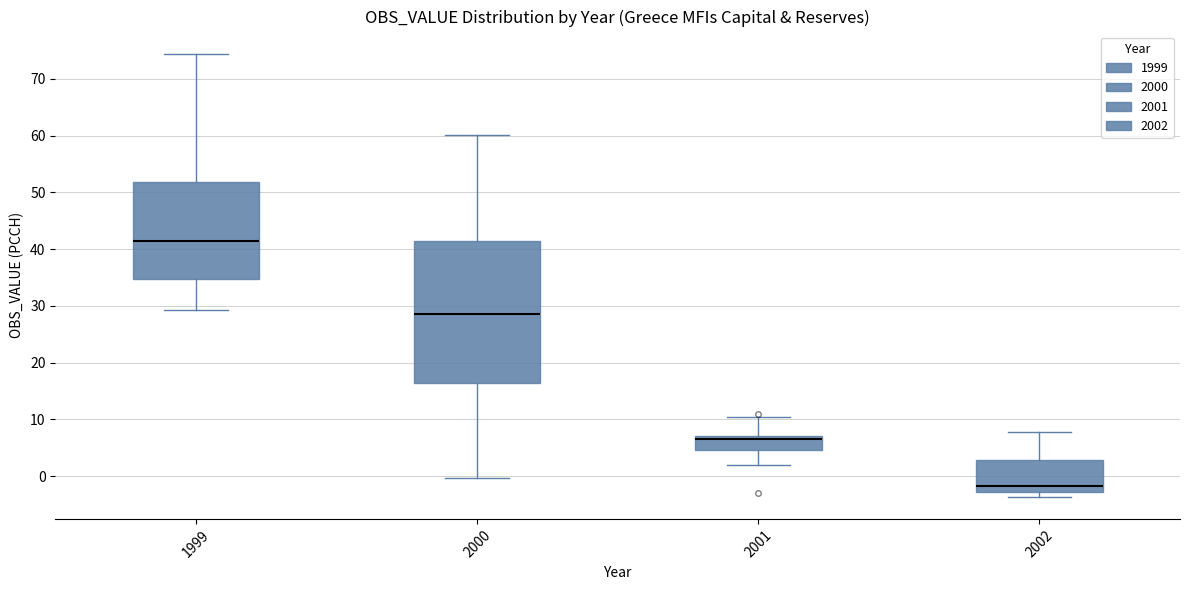

Reading left to right, read every box against the y-axis: the position of its median line, the range the box covers, and the ends of its whiskers. The values are not printed on the chart, so give them approximately, as read against the axis.

1999: median 41, box 35 to 52, whiskers 29 to 74
2000: median 29, box 16 to 41, whiskers 0 to 60
2001: median 7 (just below the box's upper edge), box 5 to 7, whiskers 2 to 10
2002: median -2, box -3 to 3, whiskers -4 to 8